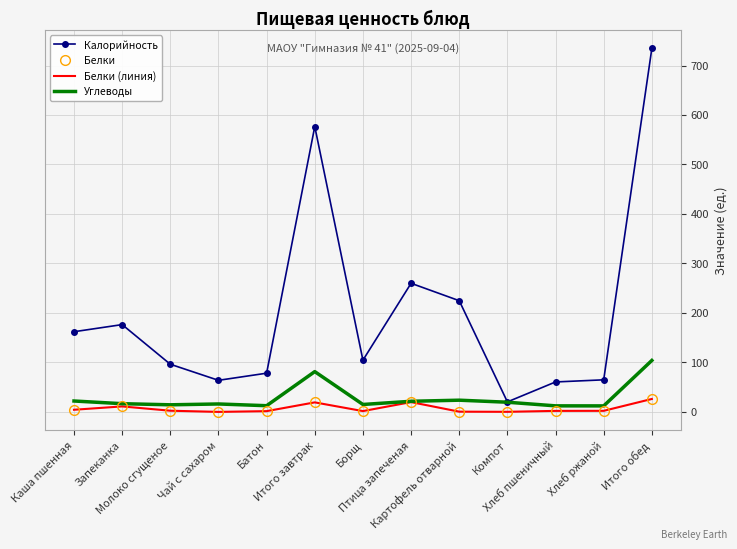

List the series in order of their peak value, highest first.

Калорийность, Углеводы, Белки, Белки (линия)